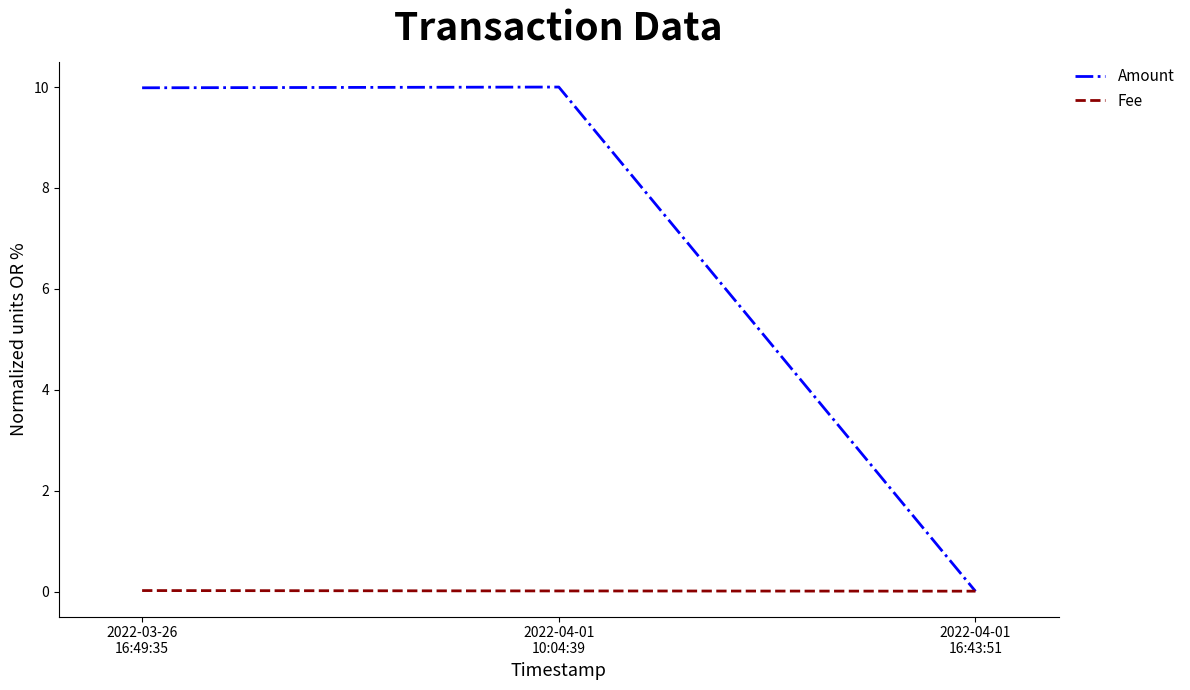

What position from the right is 2022-04-01
16:43:51?

1